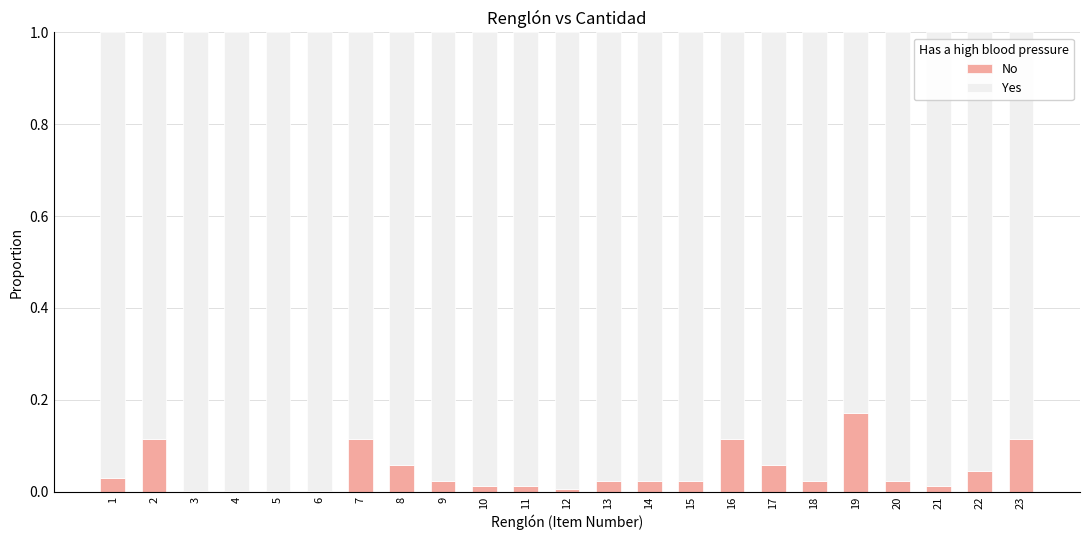

The value of No at 23 is 0.2. True or false?

False